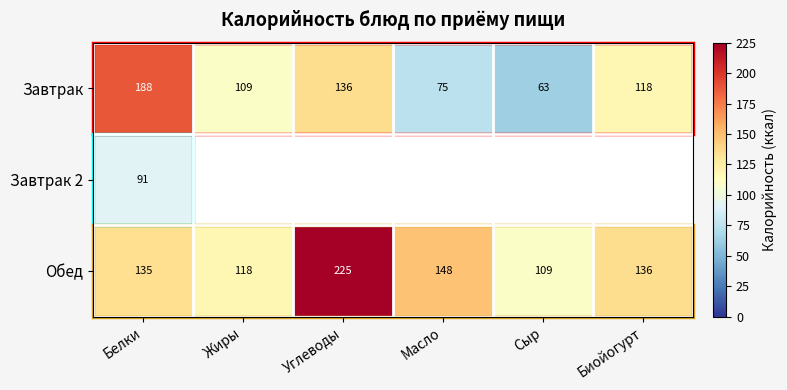

Is the value of Обед at Жиры greater than the value of Завтрак at Масло?

Yes